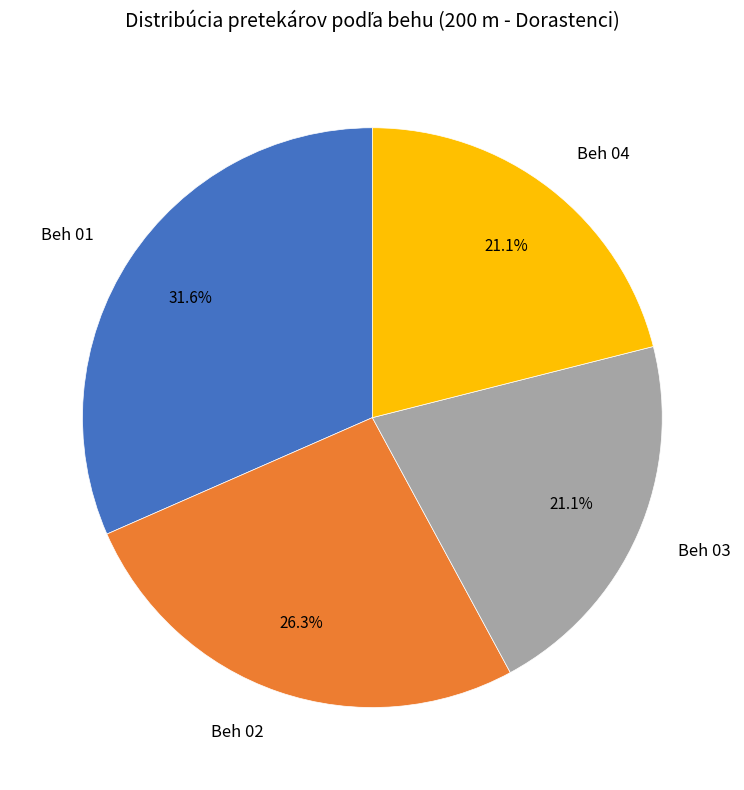

The Beh 01 slice represents 22% of the pie. True or false?

False